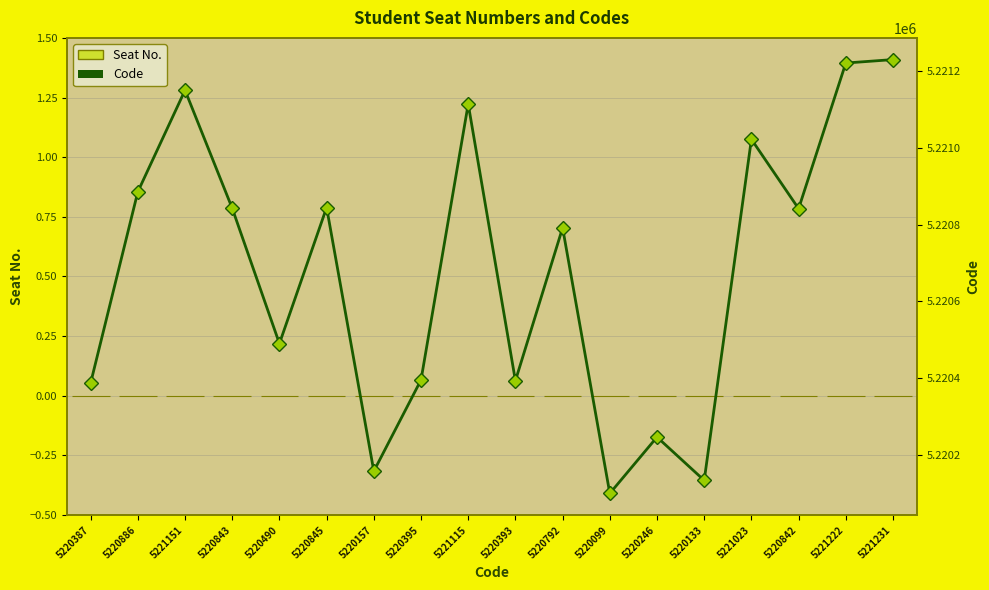

List the series in order of their overall mean, lowest first.

Seat No., Code